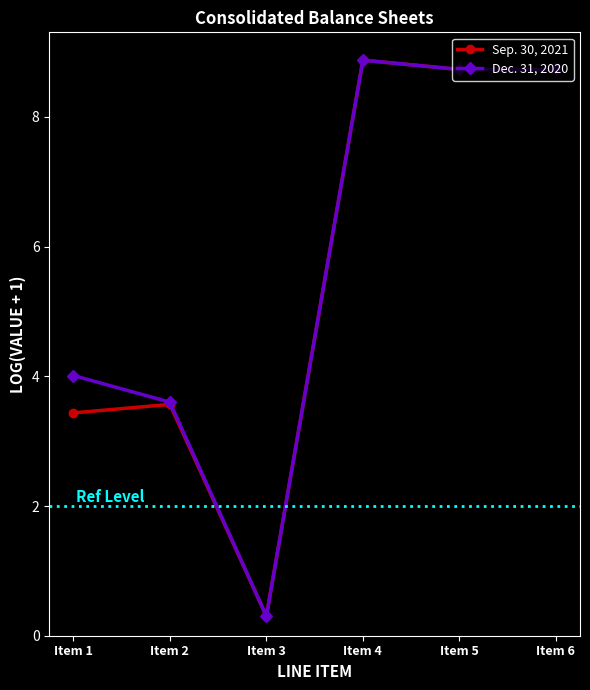

What is the maximum value for Sep. 30, 2021?

8.9